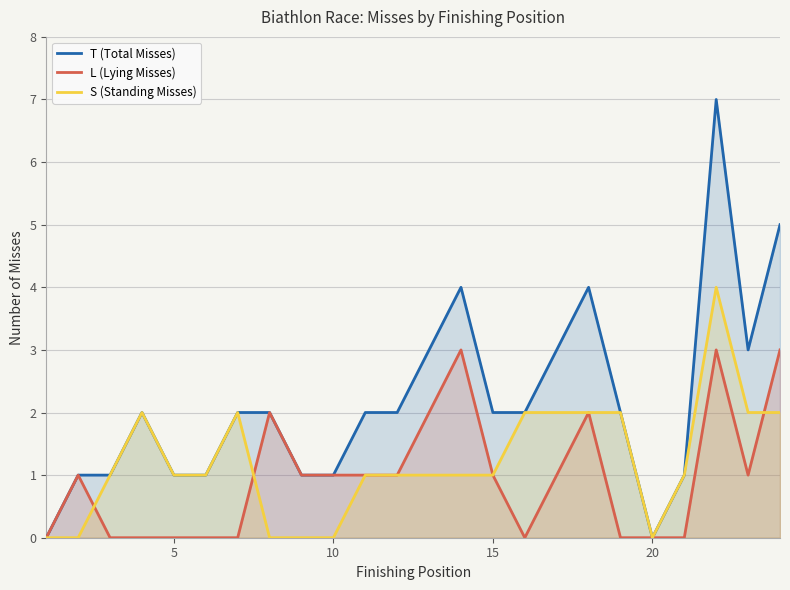

True or false: T (Total Misses) and S (Standing Misses) intersect in this chart.

False